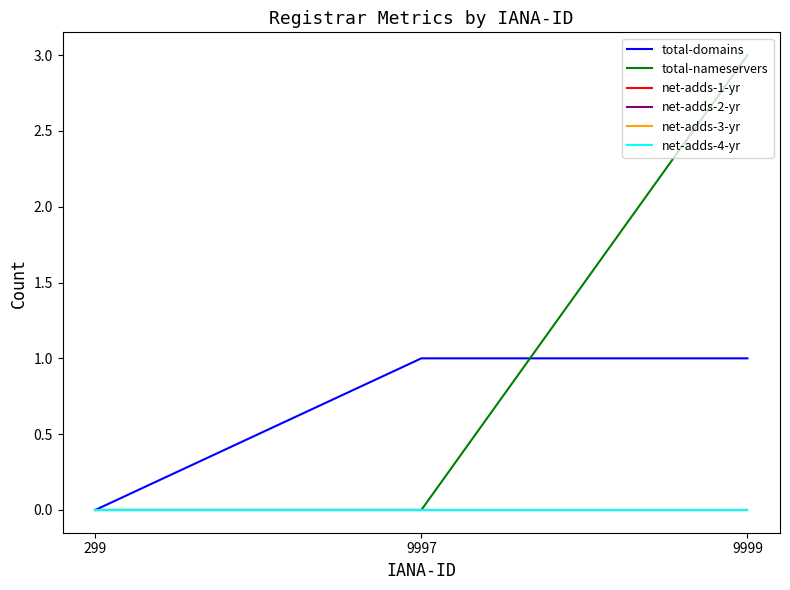

The net-adds-3-yr series shows 0 at 299. True or false?

True